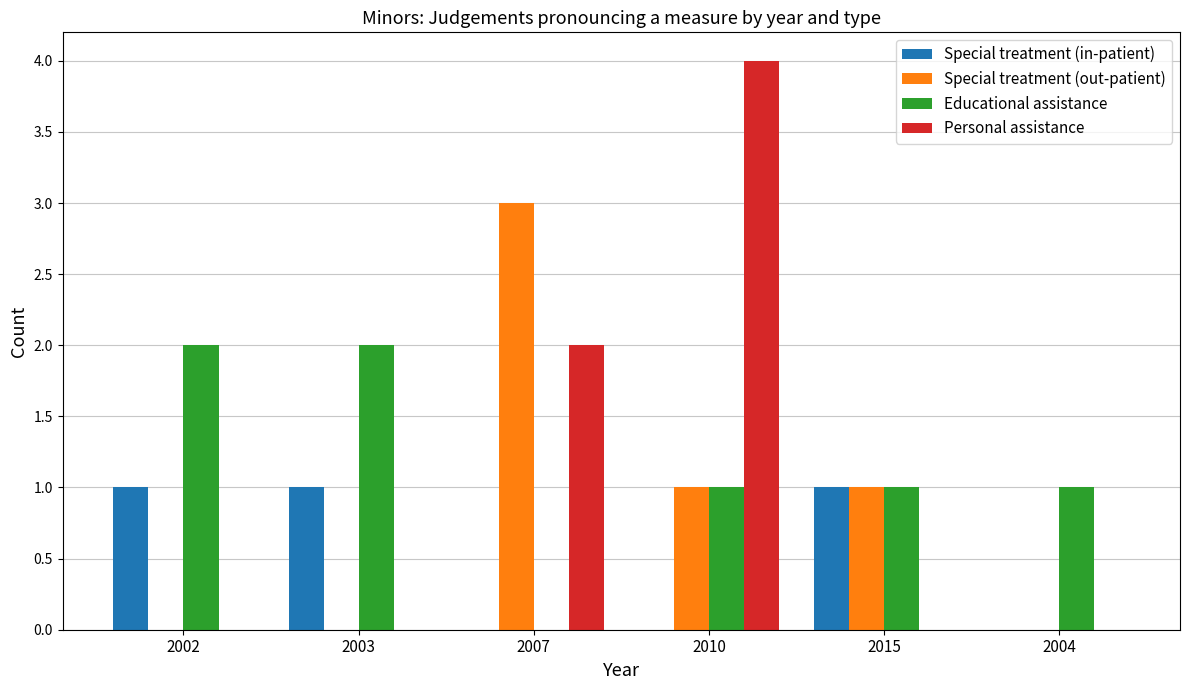

At which category is the sum across all series the highest?

2010